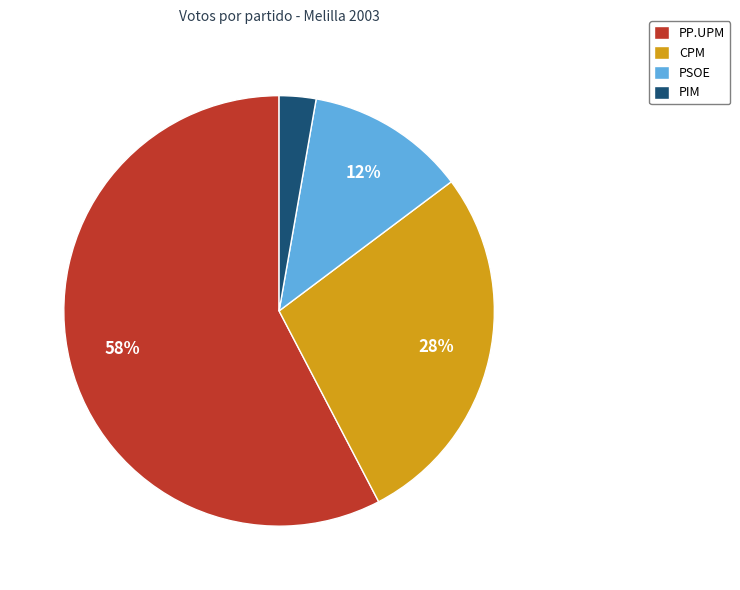

True or false: PIM accounts for 3% of the total.

True